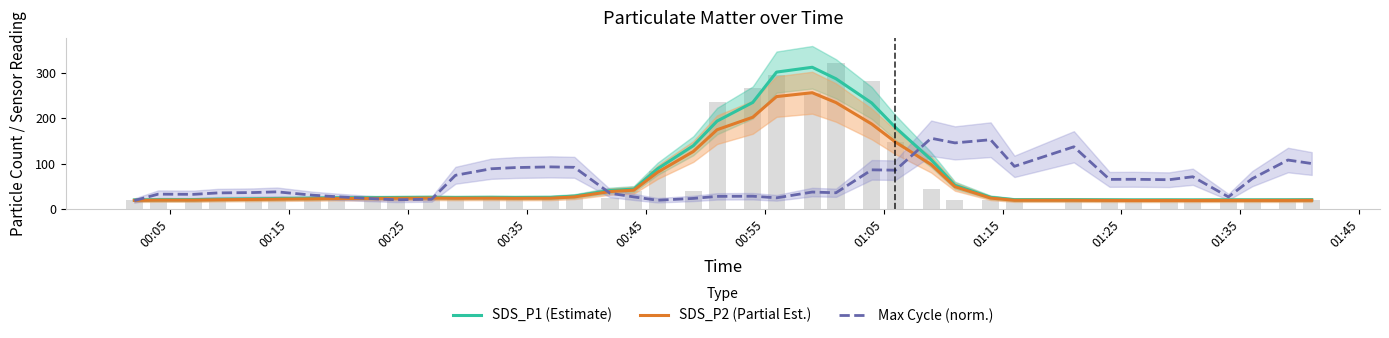

What is the maximum value for SDS_P1 (Estimate)?

312.7